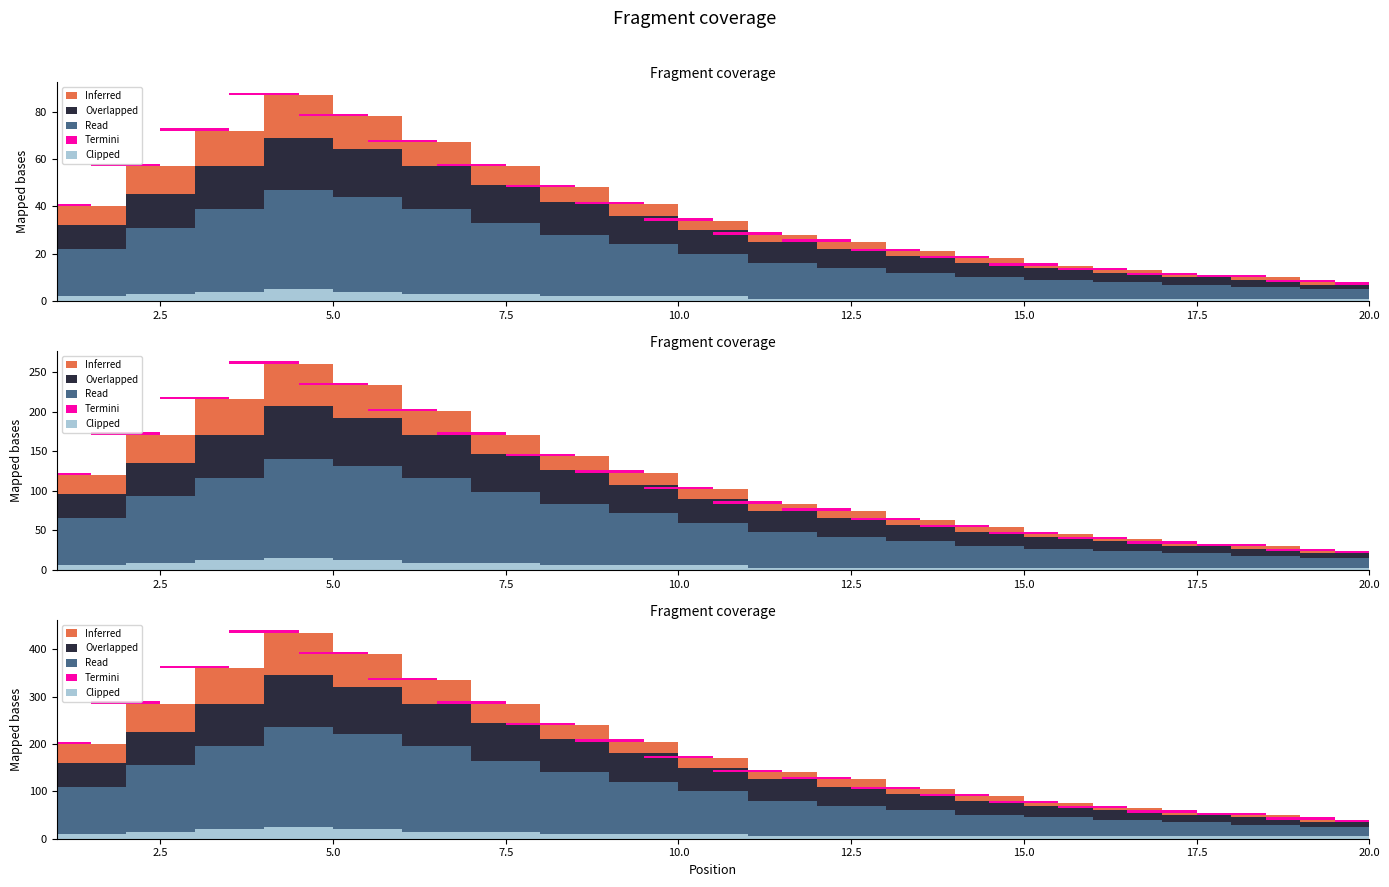

True or false: Overlapped has a value of 8 at 12.

True